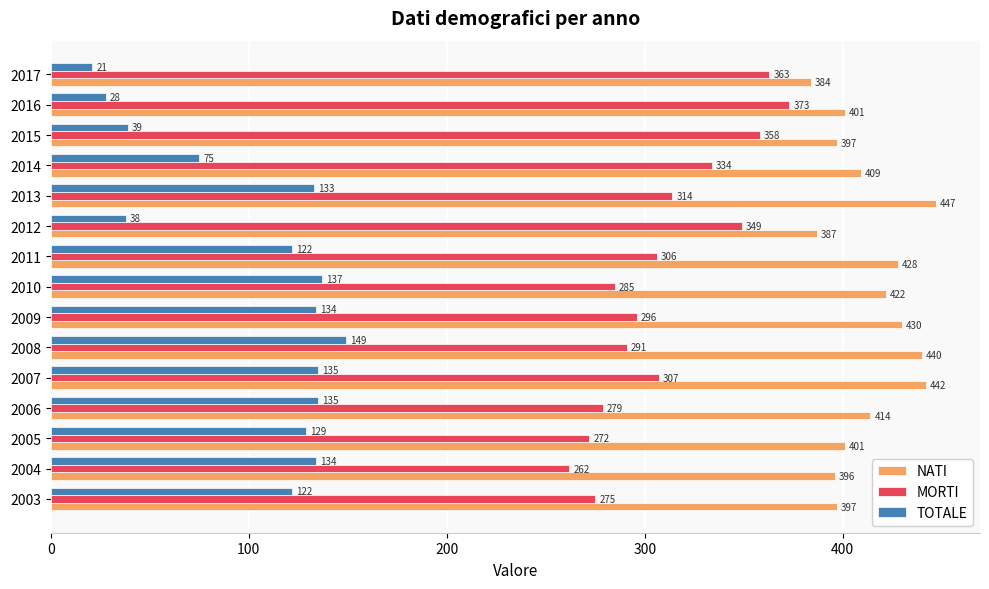

At which category is the sum across all series the highest?

2013